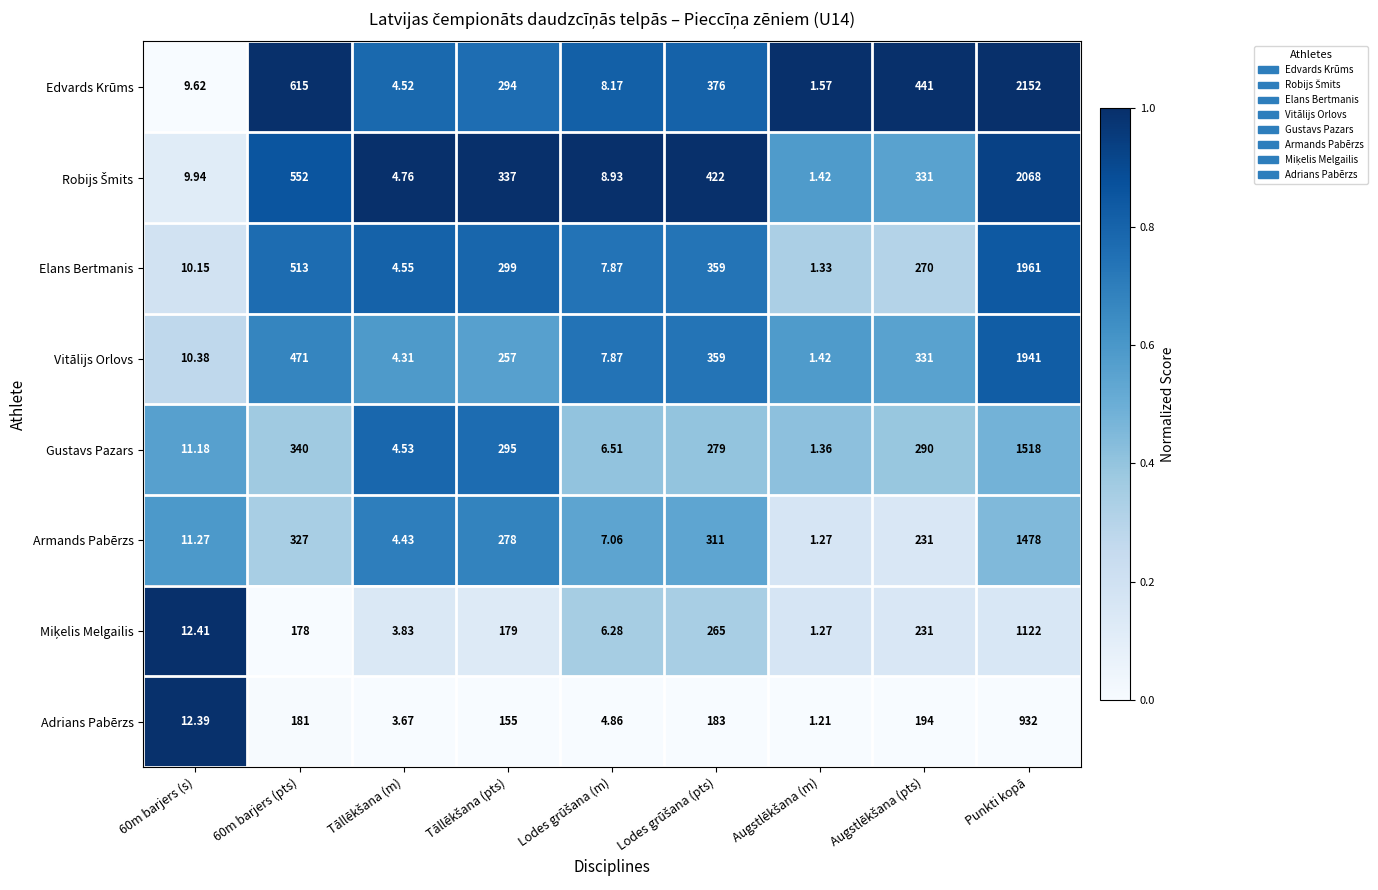

Which series has the largest total across all categories?

Edvards Krūms